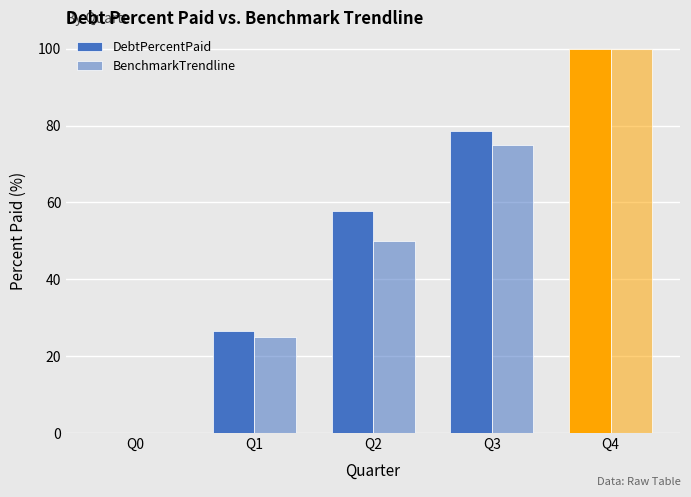

What is the value of the DebtPercentPaid bar at the 4th from the left?

78.7